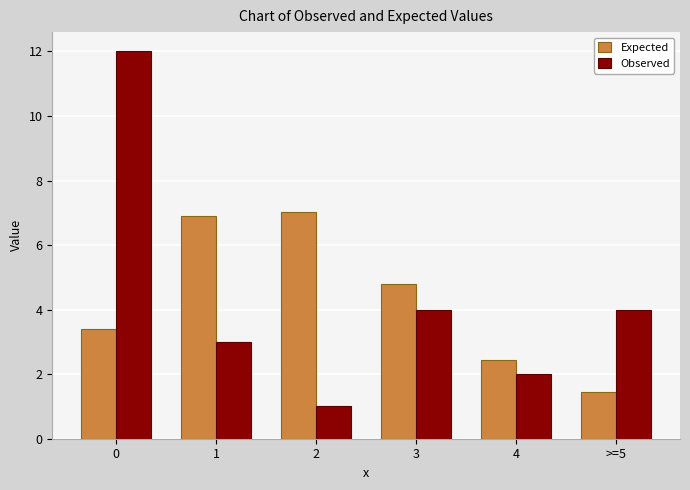

Reading left to right, what are all the values shown in this chart?

Expected: 0=3.4	1=6.9	2=7.0	3=4.8	4=2.4	>=5=1.5
Observed: 0=12.0	1=3.0	2=1.0	3=4.0	4=2.0	>=5=4.0